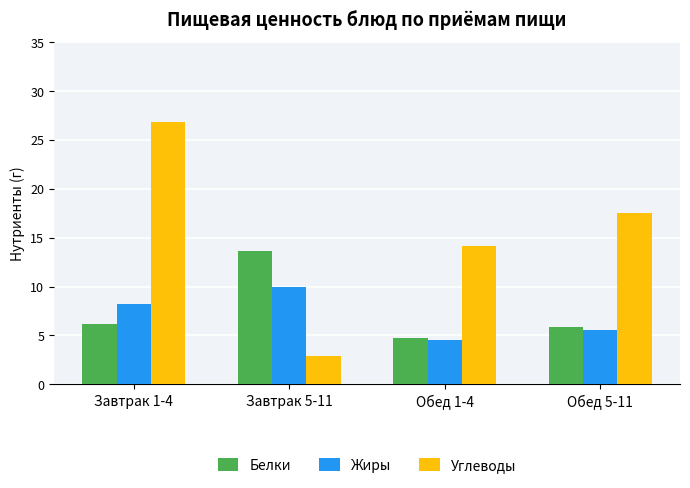

Which label corresponds to the largest value in the chart?

Завтрак 1-4